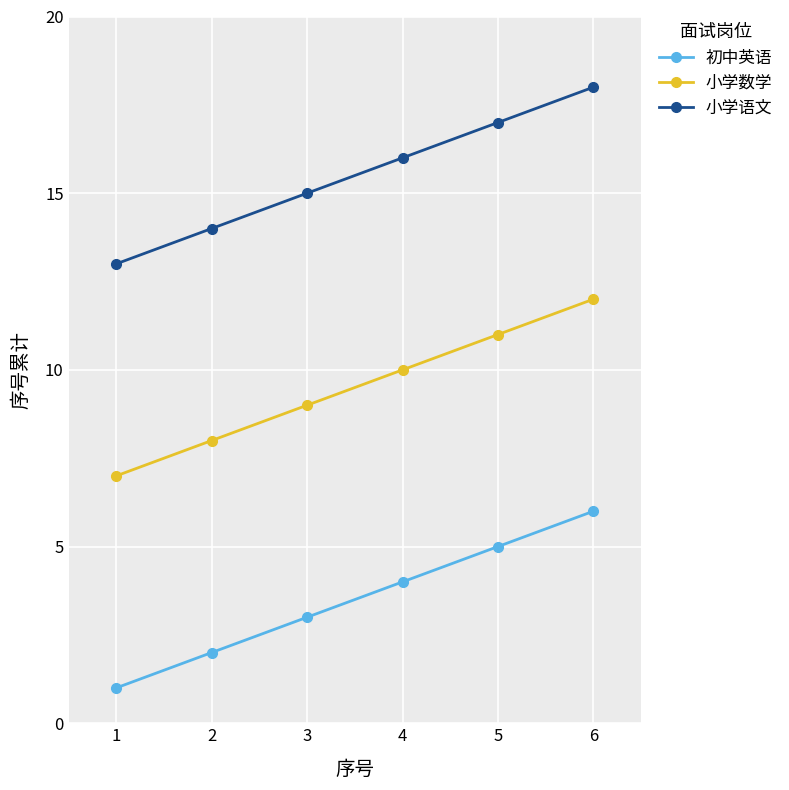

Is it true that 小学数学 equals 14 at 4?

False